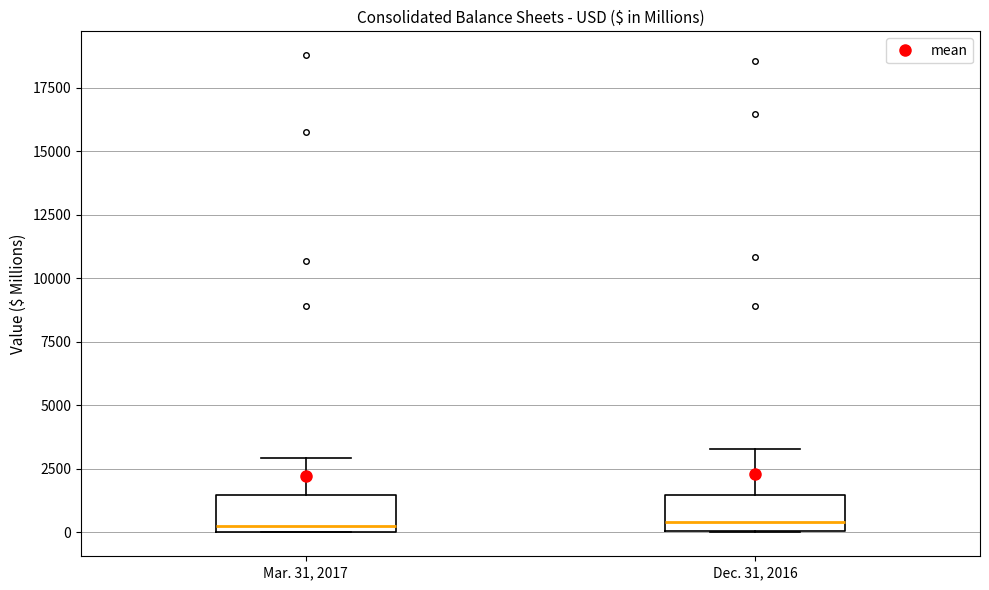

Where does the upper whisker of the box for Mar. 31, 2017 end on the y-axis? The values are not printed on the chart, so give them approximately, as read against the axis.

3000